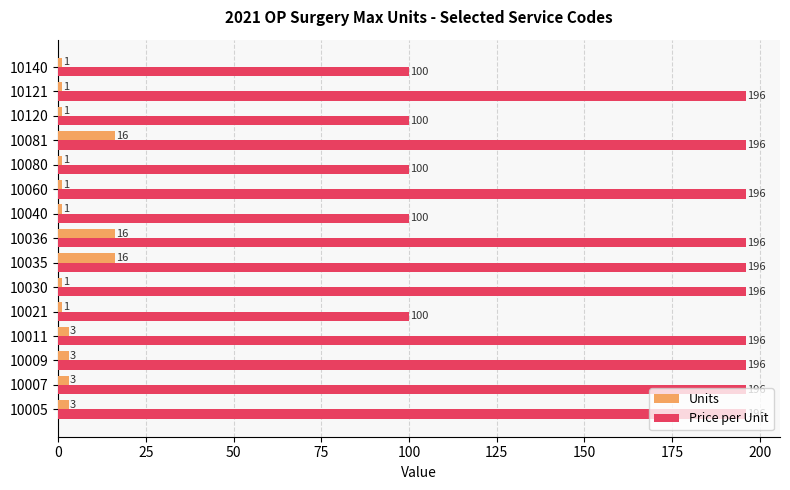

At how many categories does at least one series exceed 182?

10